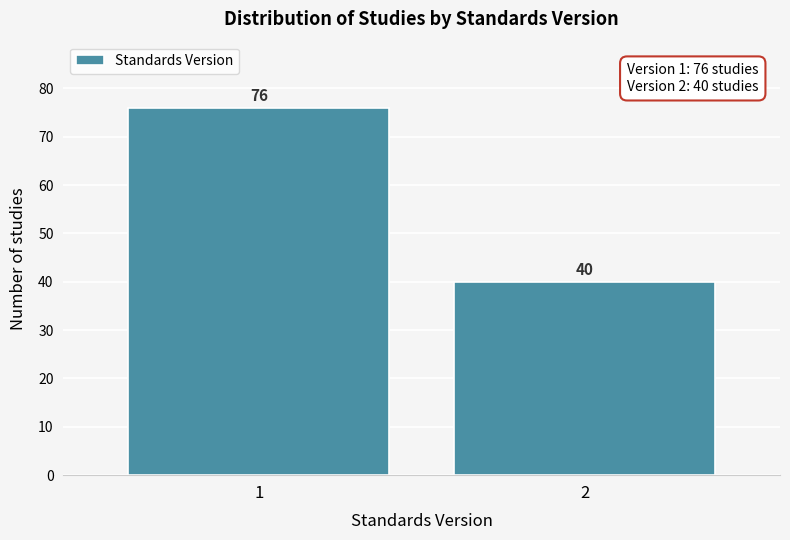

Reading left to right, extract all data points from this chart.

76	40